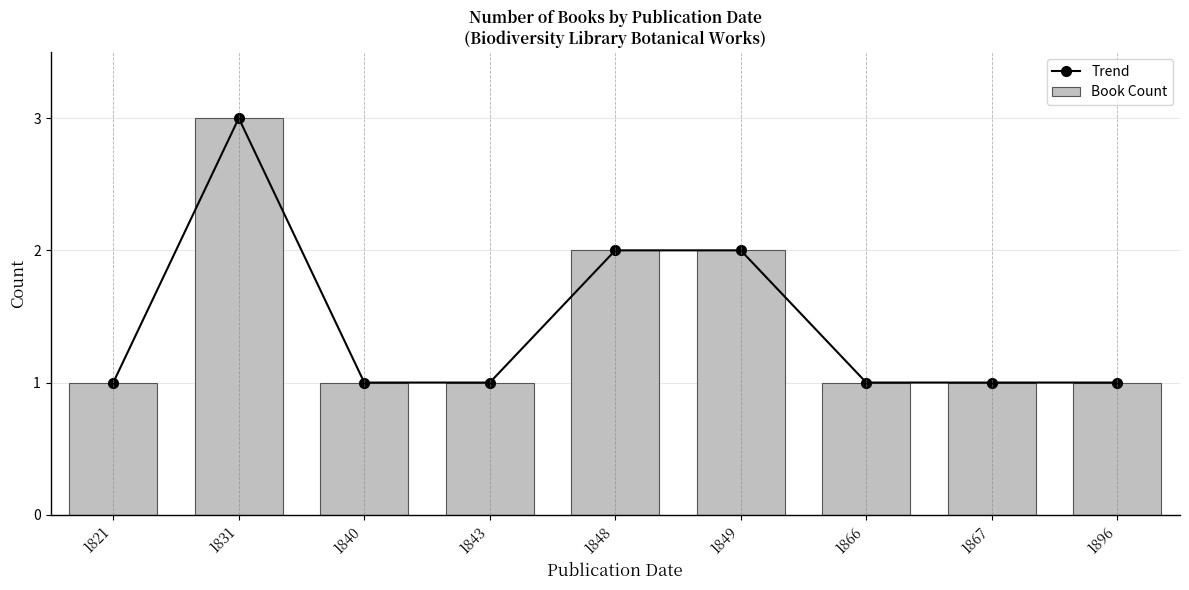

What is the approximate value of Trend at 1831?

3